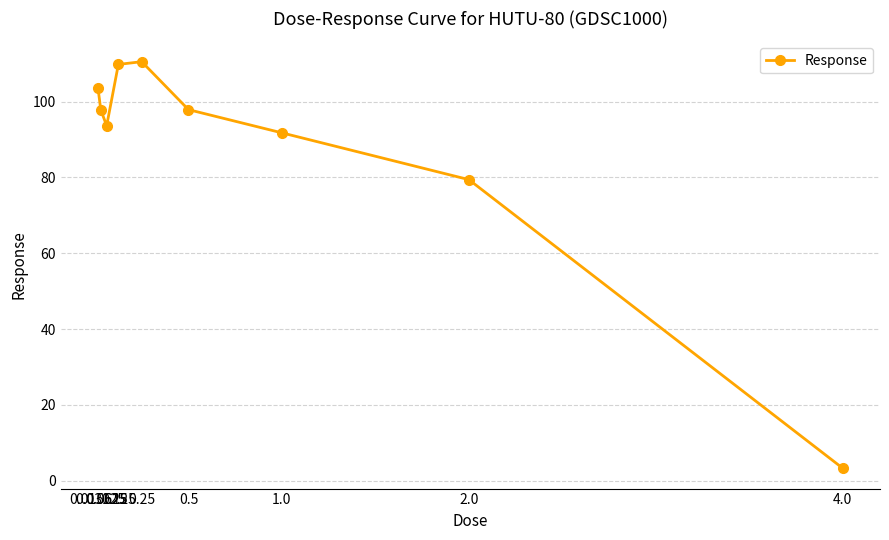

What is the difference between the values at 0.015625 and 1.0?

12.0